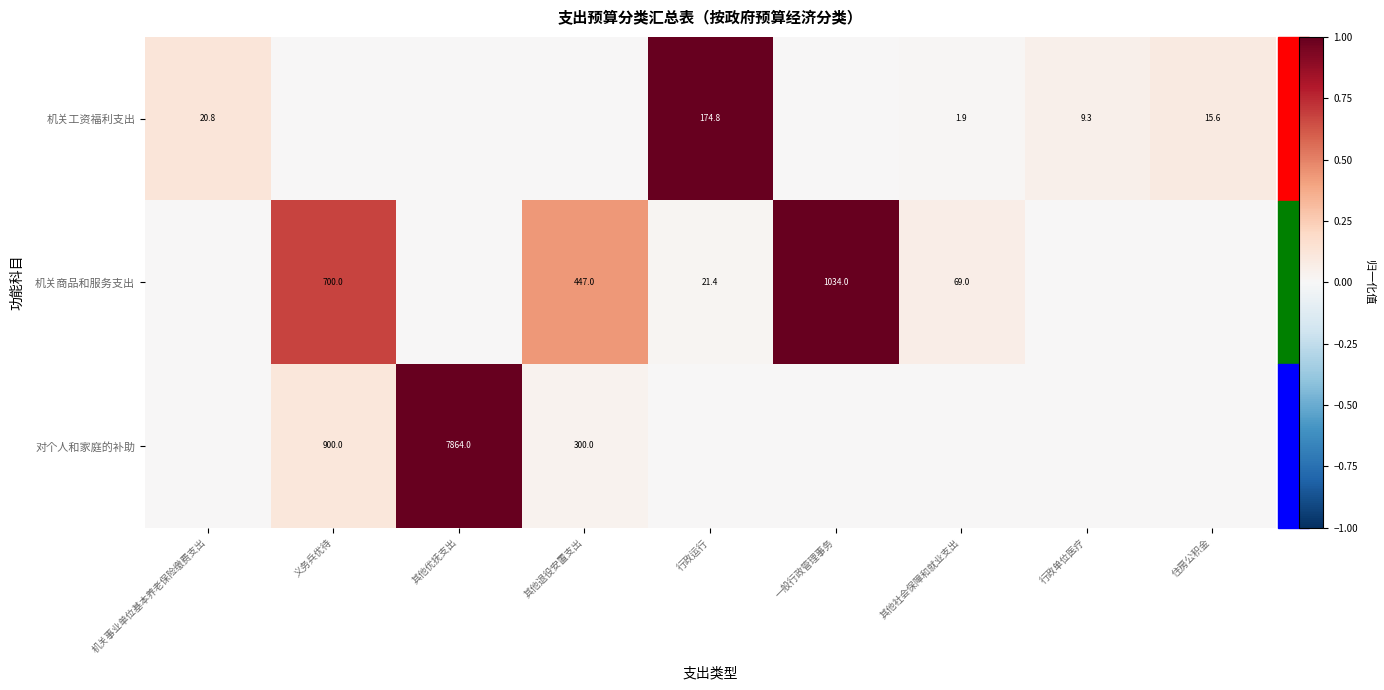

What is the difference between the highest and lowest values at 机关事业单位基本养老保险缴费支出?

0.1